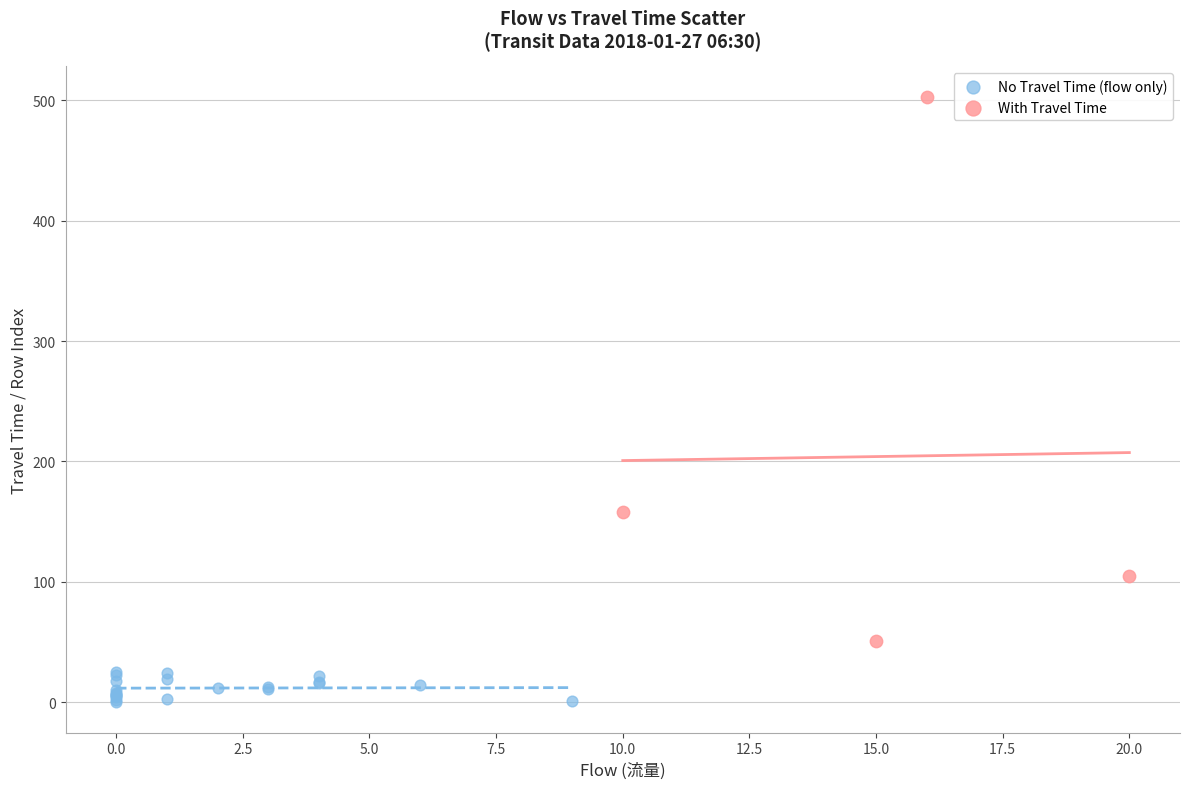

Which series contains the lowest Y value?

No Travel Time (flow only)